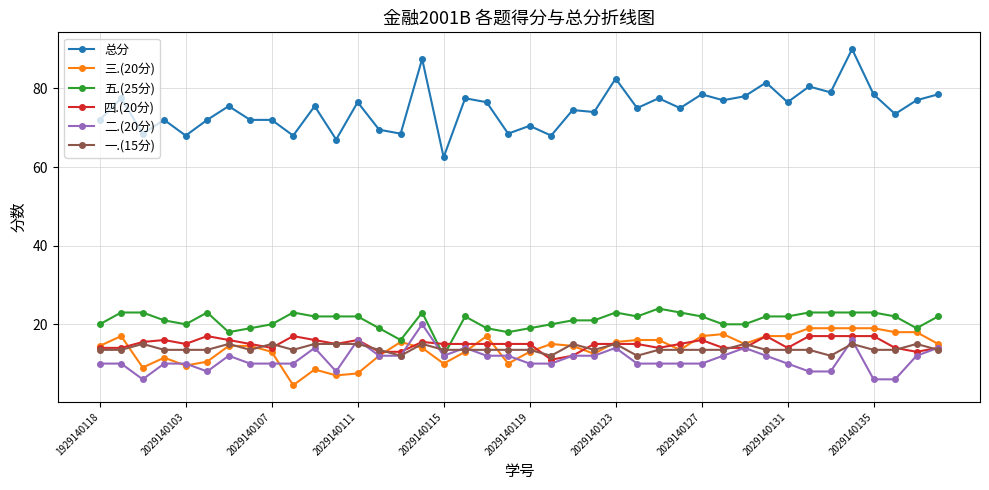

Which series has the widest spread of values?

总分